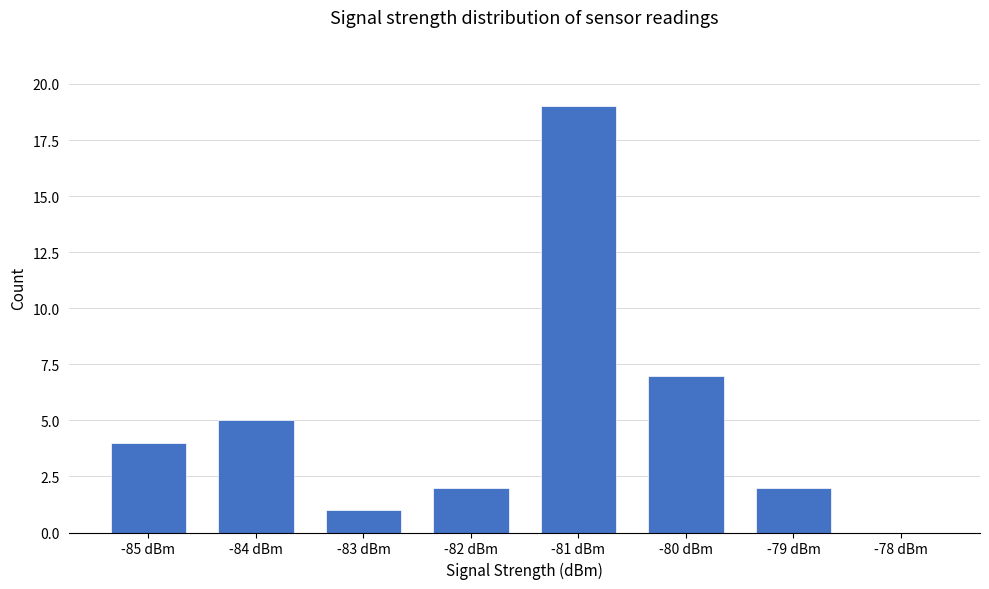

What is the sum of the values at -80 dBm and -79 dBm?

9